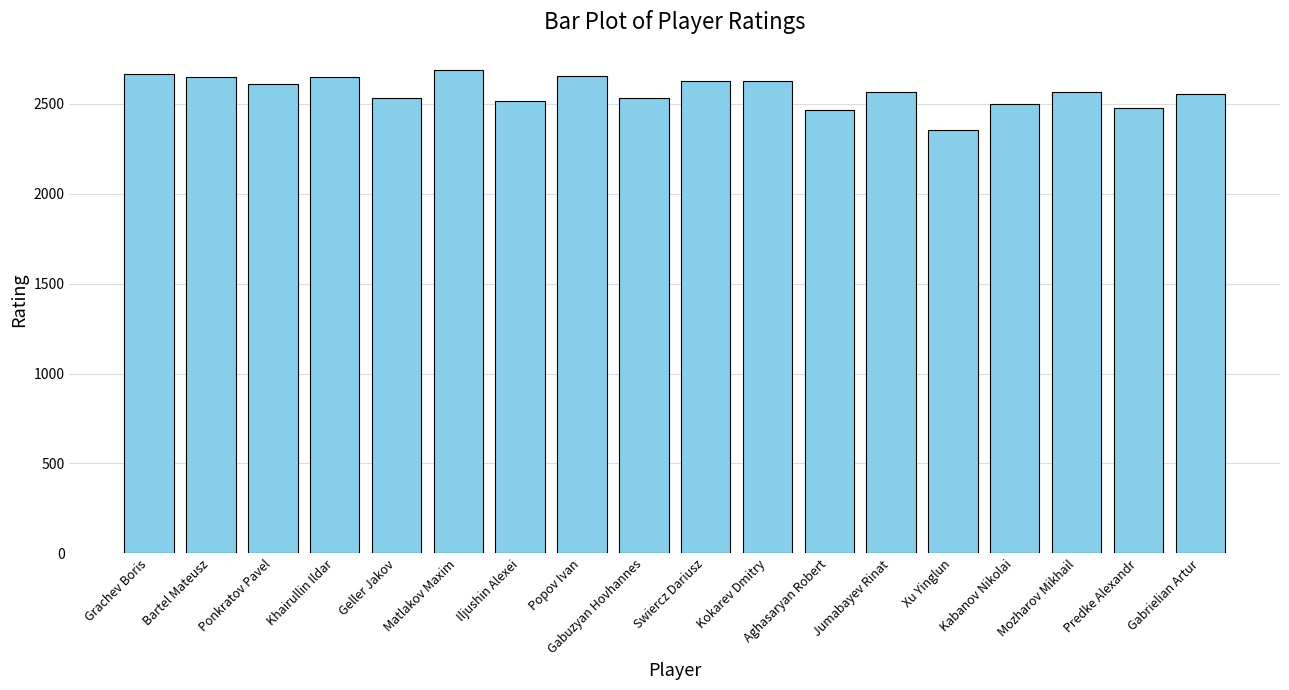

What position from the left is Gabuzyan Hovhannes?

9